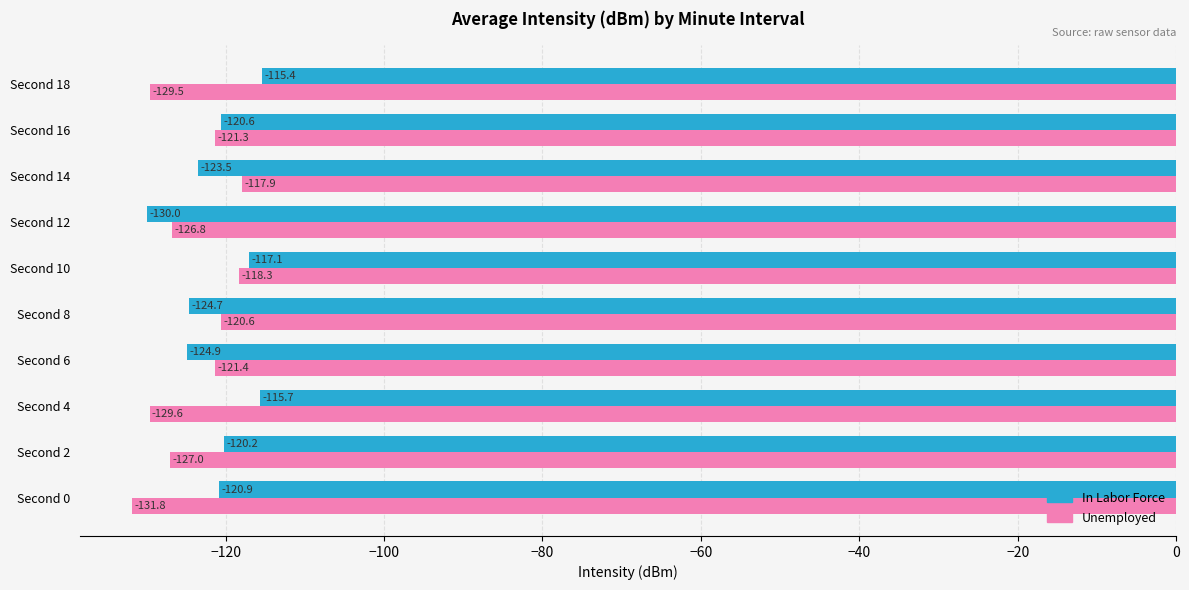

Which category has the highest value in the Unemployed series?

Second 14